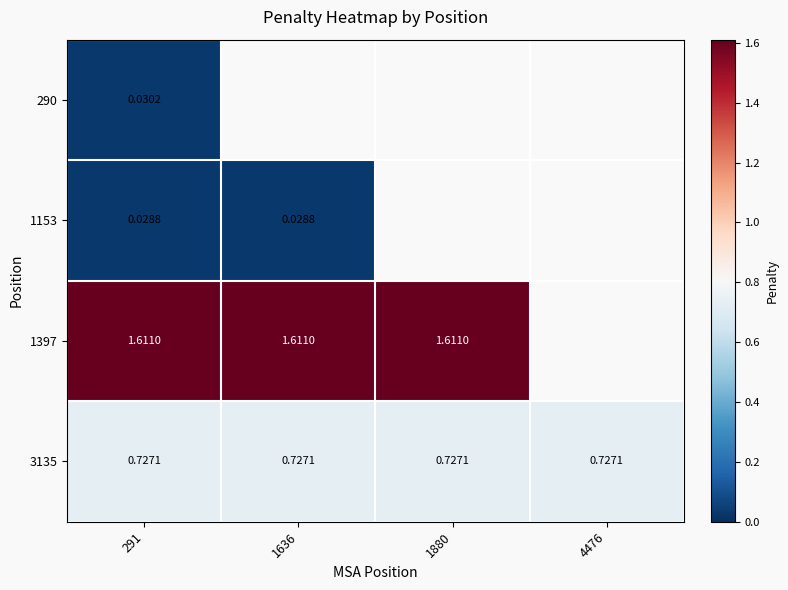

At how many categories does at least one series exceed 0?

4